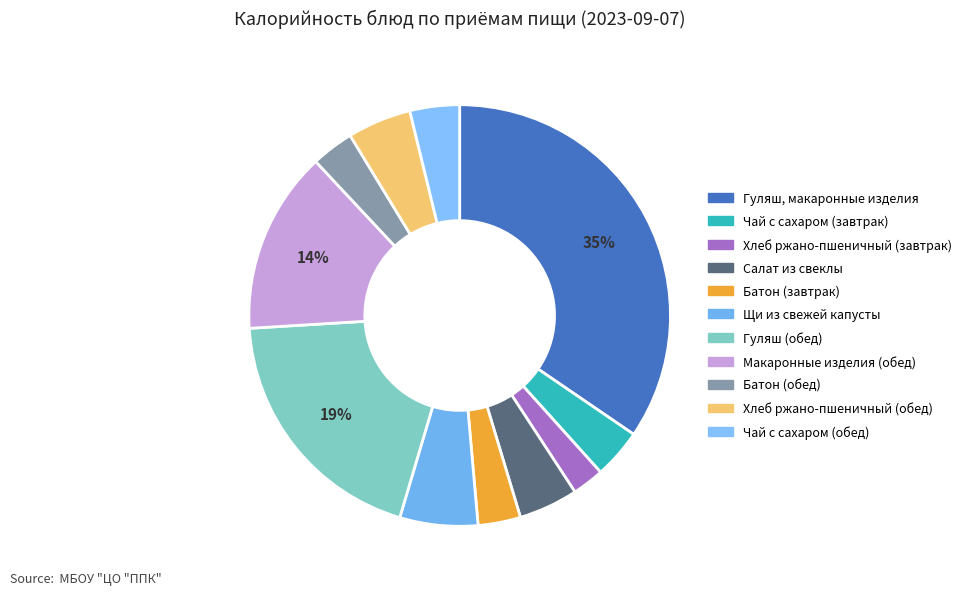

To the nearest percent, what is the combined percentage of Щи из свежей капусты and Гуляш, макаронные изделия?

41%